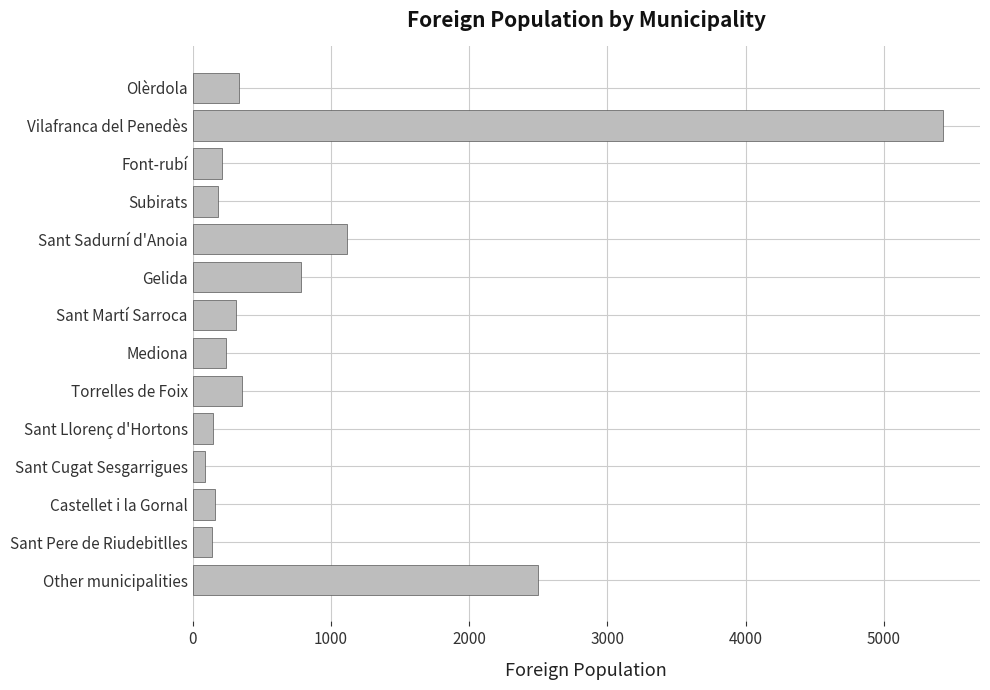

True or false: the data shows 2006 at Sant Sadurní d'Anoia.

False